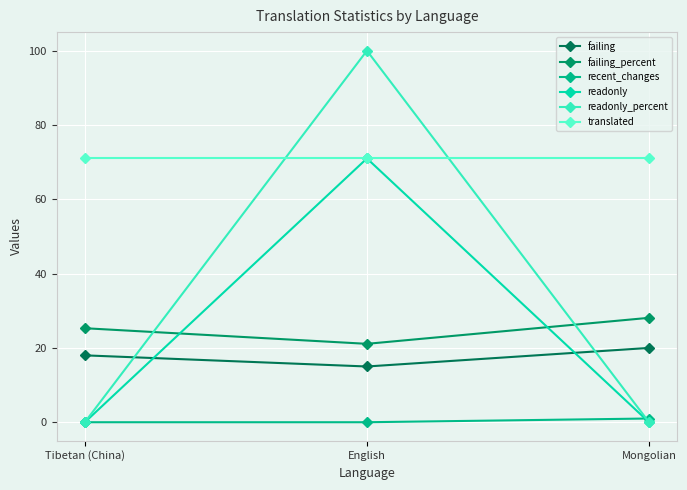

At which category is the sum across all series the highest?

English